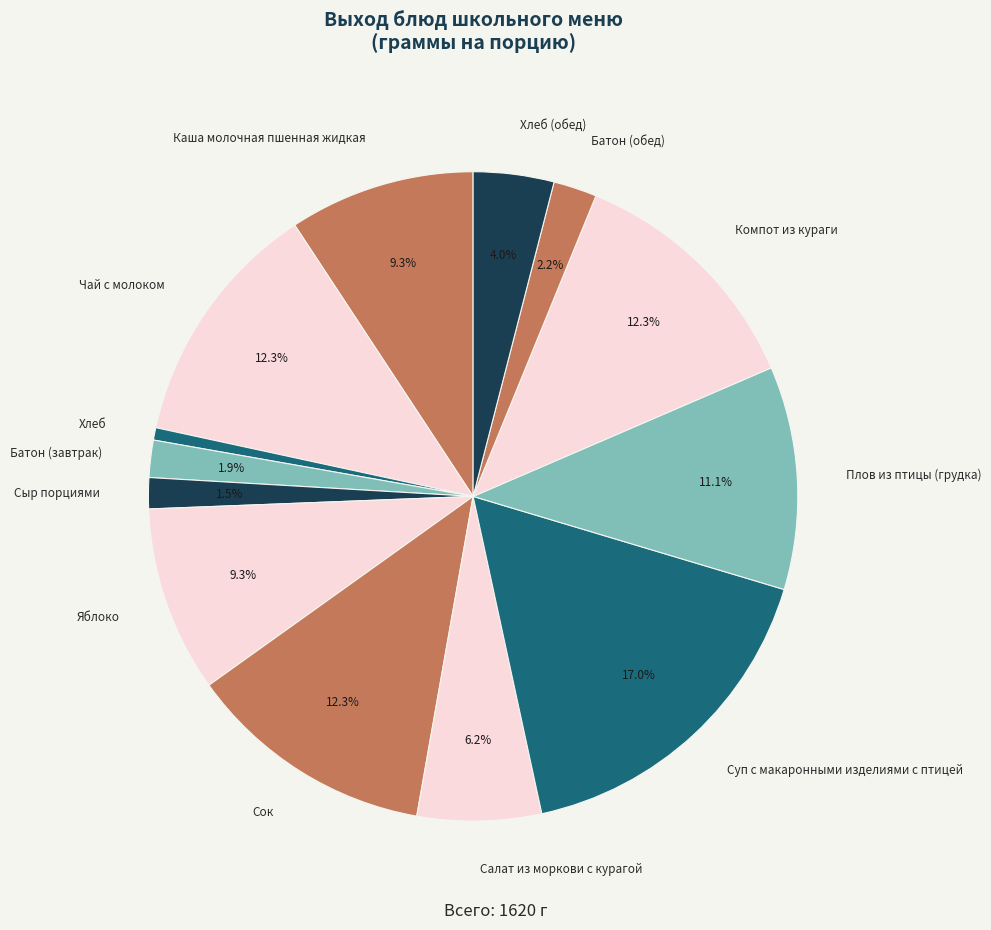

Is Батон (завтрак) the majority of the pie?

No